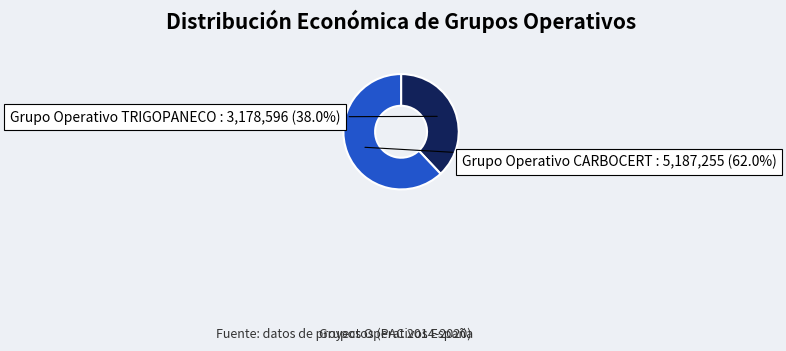

Is there any slice that represents more than half of the pie?

Yes